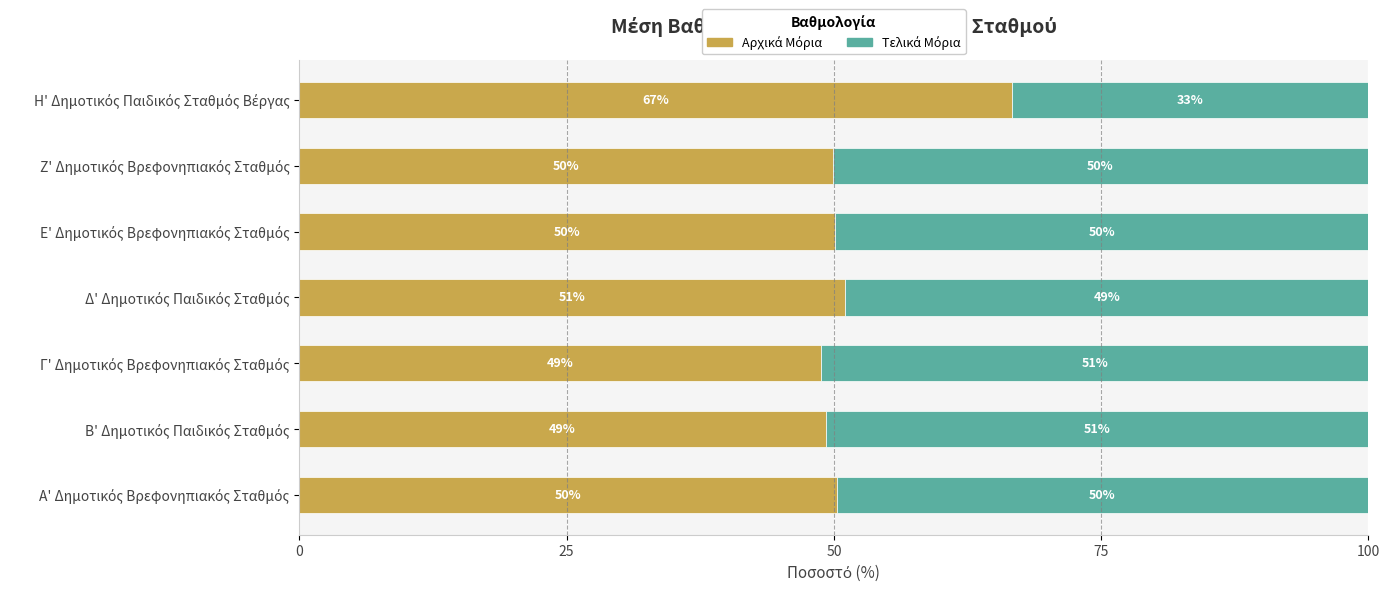

List the series in order of their overall mean, highest first.

Αρχικά Μόρια, Τελικά Μόρια